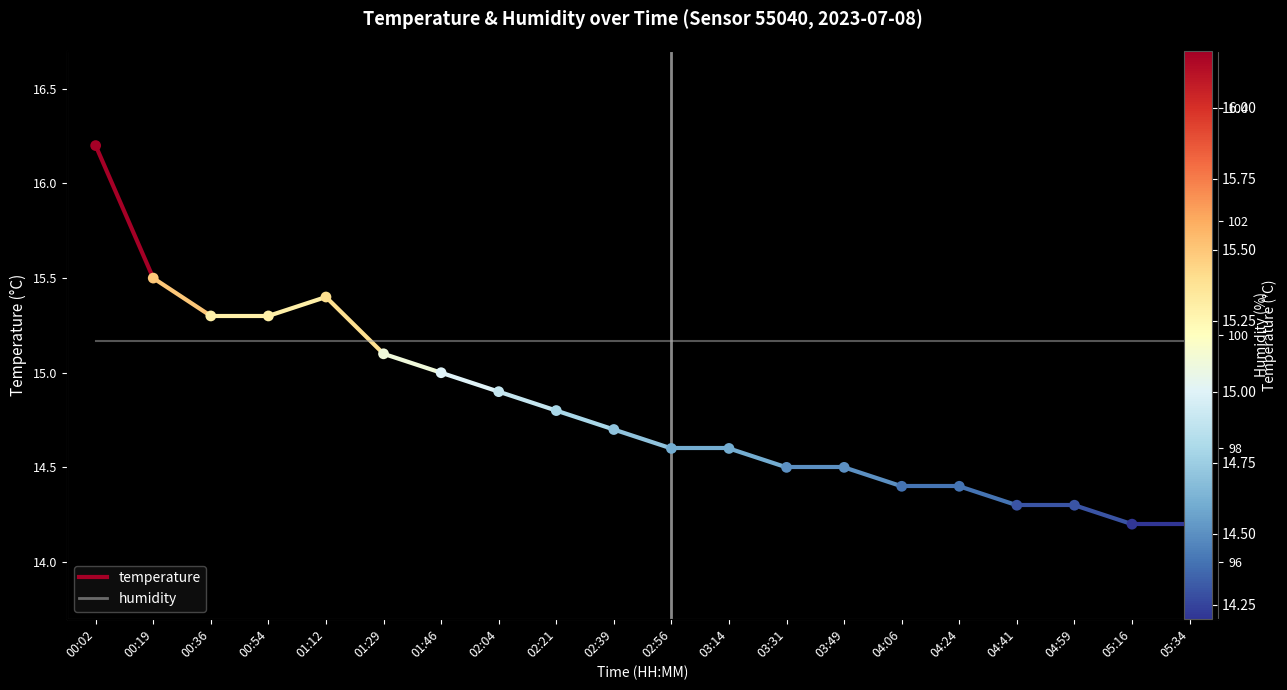

Approximately how many times larger is the value at 04:41 compared to 00:02?

0.9